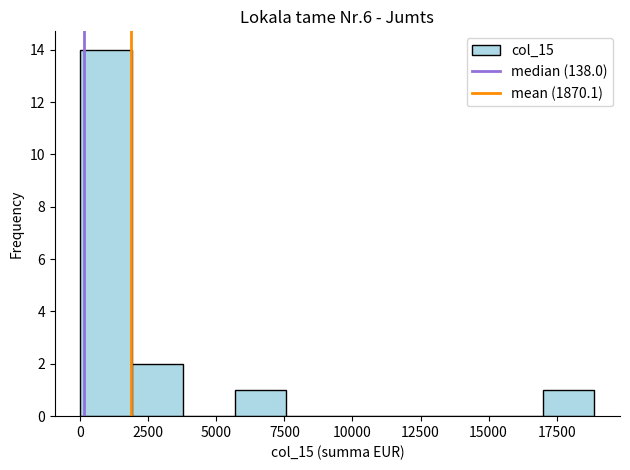

Read against the x-axis, roughly where is the centre of the tallest bar?

1000